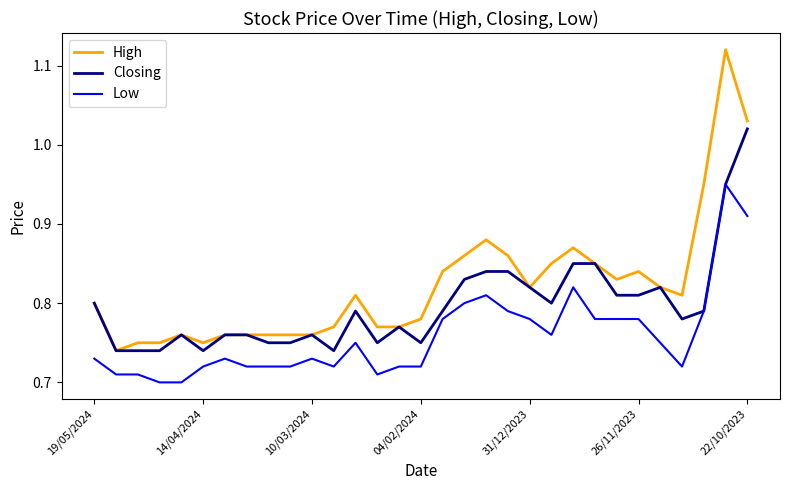

List the series in order of their peak value, lowest first.

Low, Closing, High